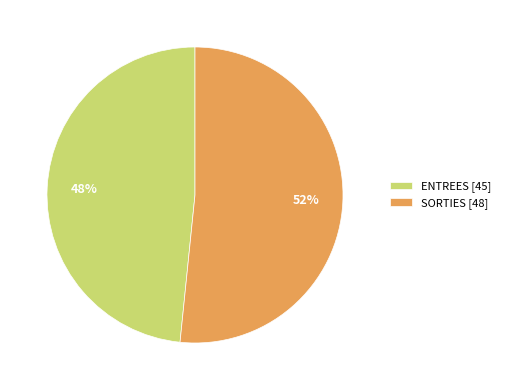

True or false: ENTREES accounts for 1% of the total.

False